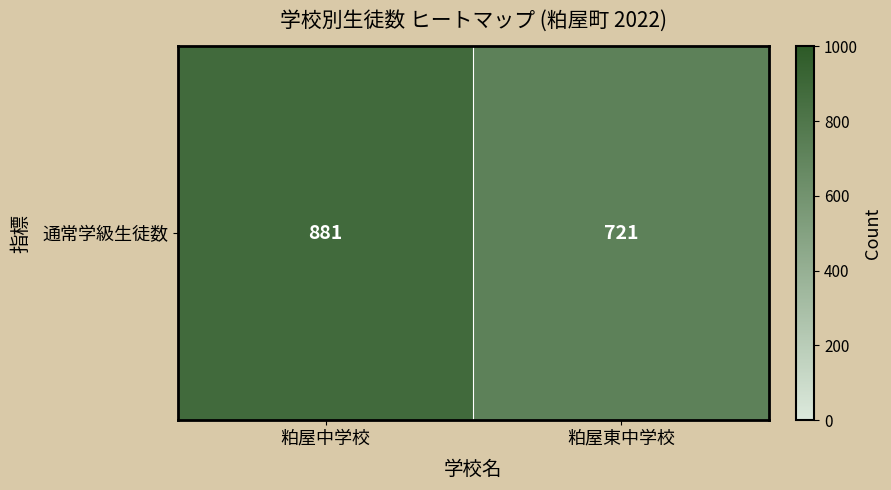

What is the change in value from 粕屋中学校 to 粕屋東中学校?

-160